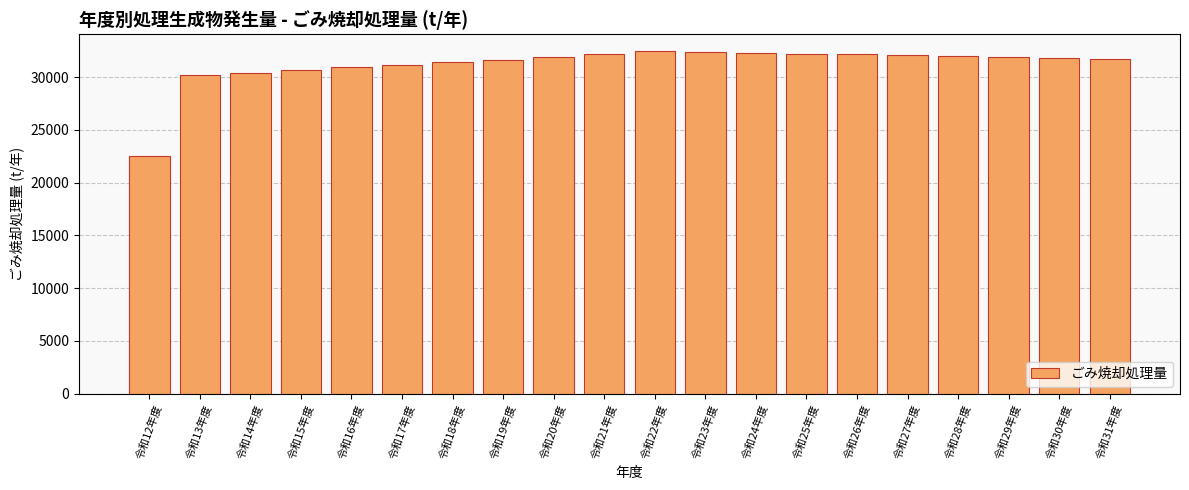

What is the average value?

31221